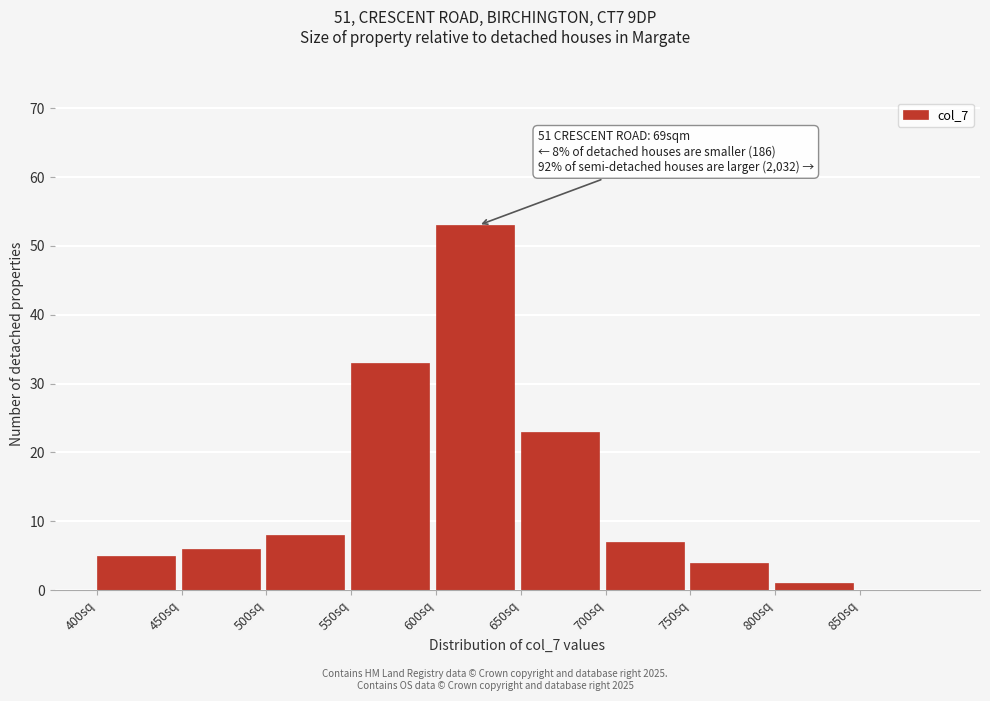

Over which range of the x-axis is the bar tallest?

600 to 650